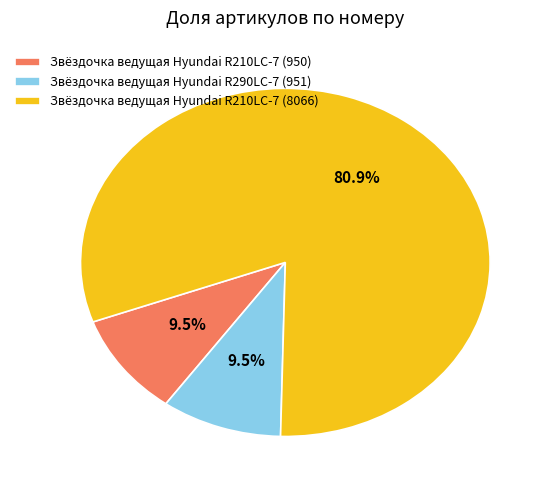

Does Звёздочка ведущая Hyundai R210LC-7 (8066) represent more than half of the total?

Yes